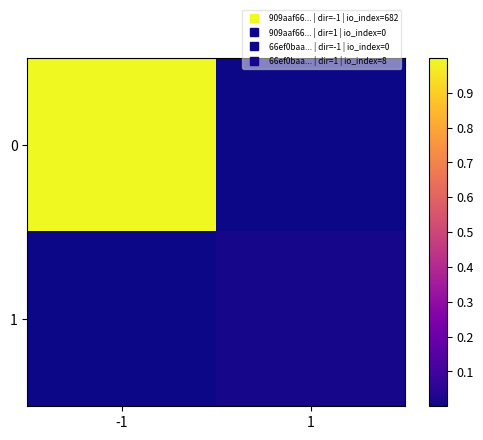

What is the maximum value shown in the chart?

1.0